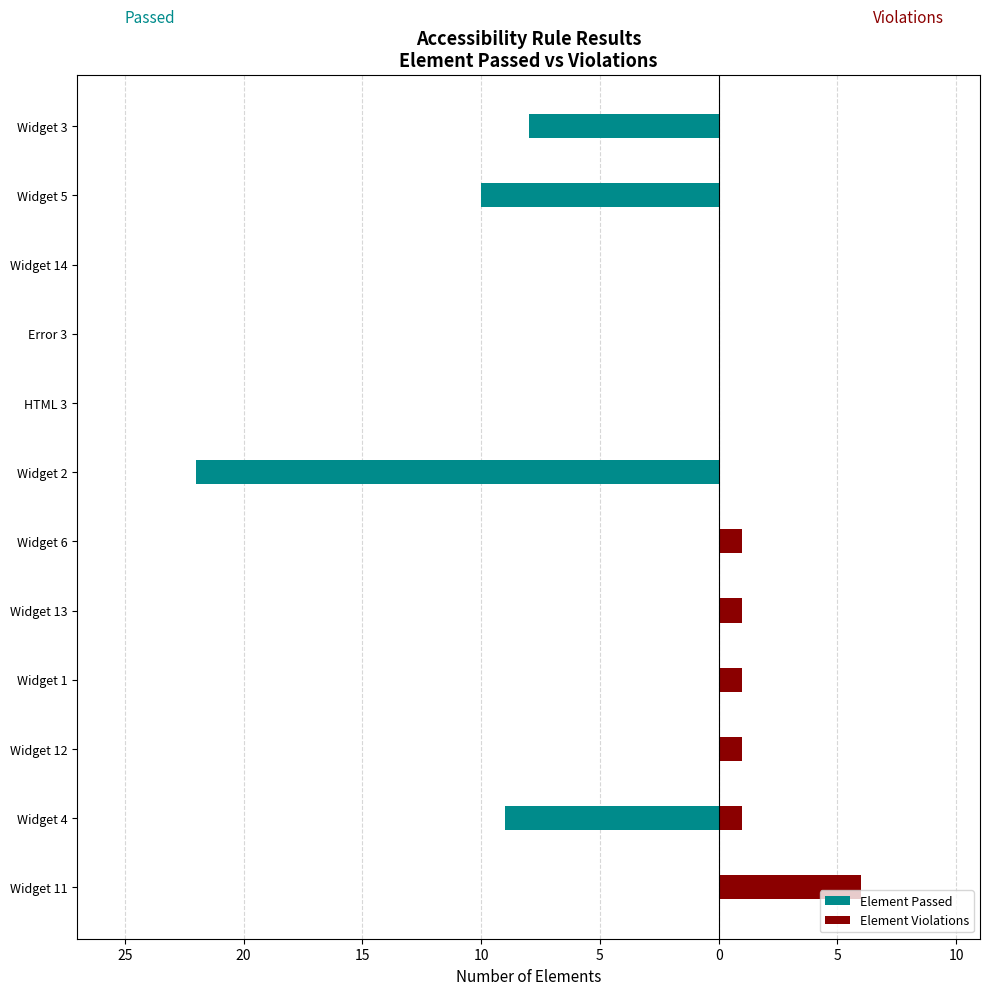

What are all the series names shown in the legend?

Element Passed, Element Violations